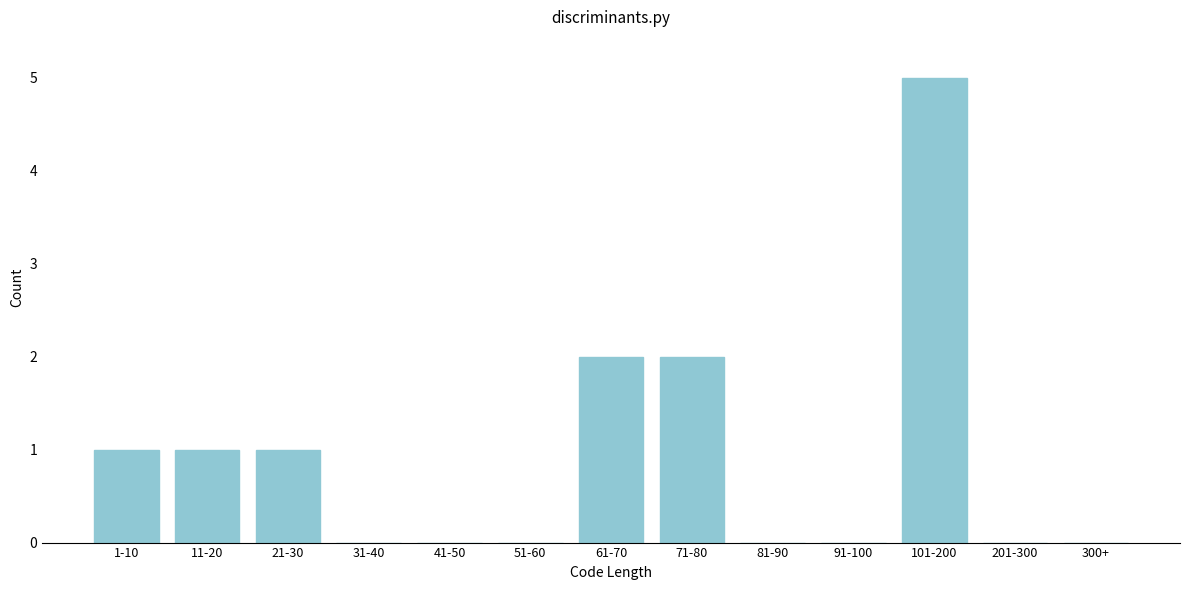

Reading left to right, transcribe all the data shown in this chart.

1-10=1	11-20=1	21-30=1	31-40=0	41-50=0	51-60=0	61-70=2	71-80=2	81-90=0	91-100=0	101-200=5	201-300=0	300+=0